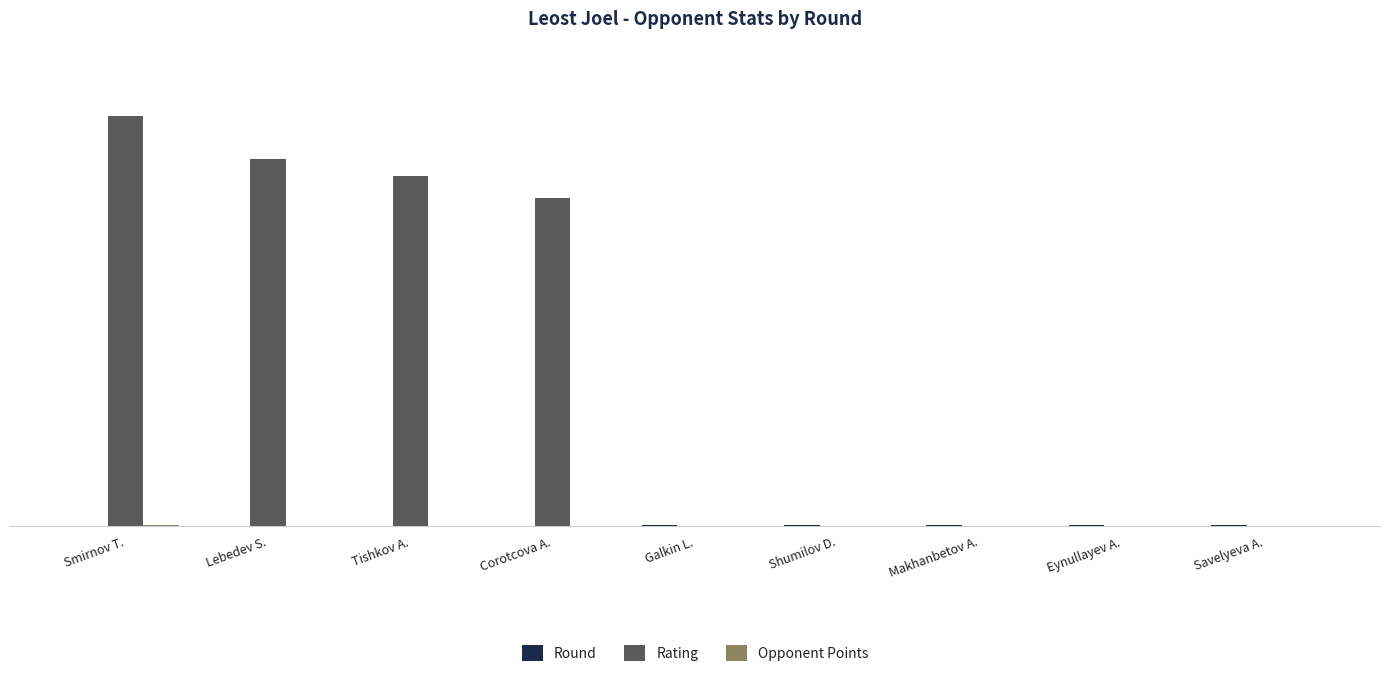

Between Smirnov T. and Lebedev S., which series saw the biggest shift?

Rating